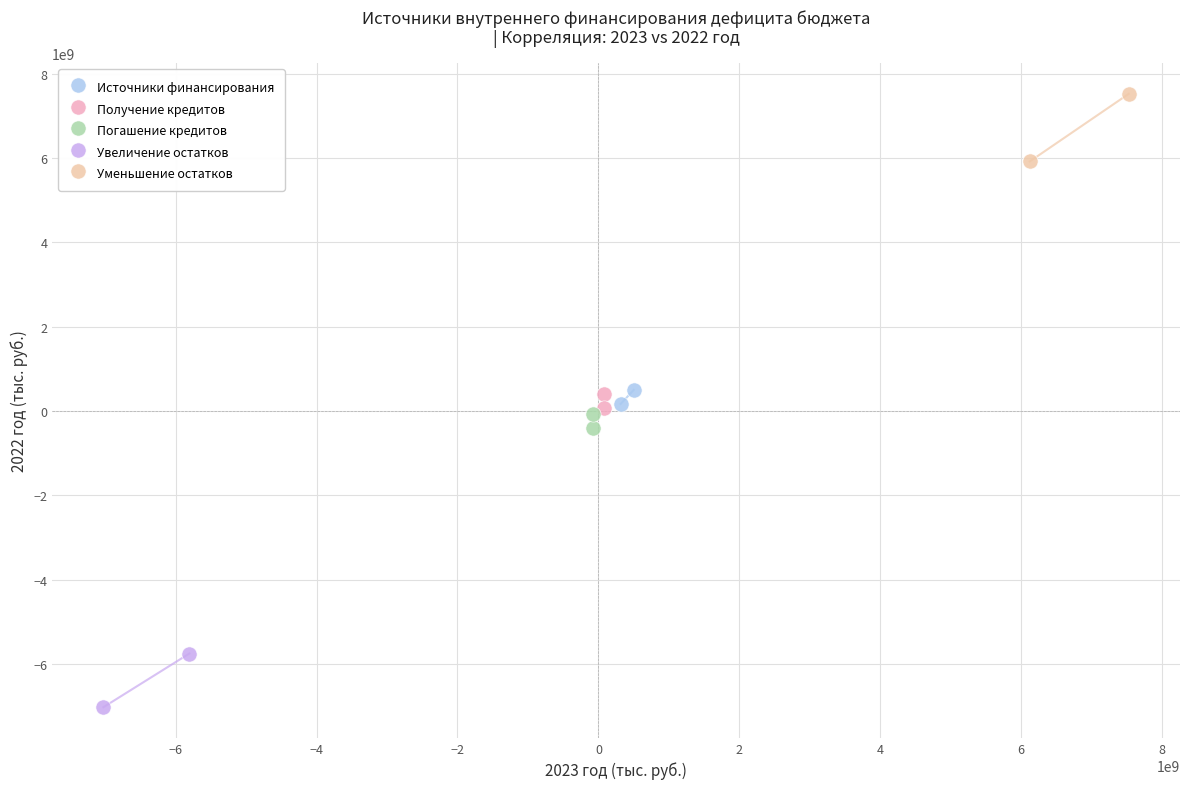

What are all the series names shown in the legend?

Источники финансирования, Получение кредитов, Погашение кредитов, Увеличение остатков, Уменьшение остатков